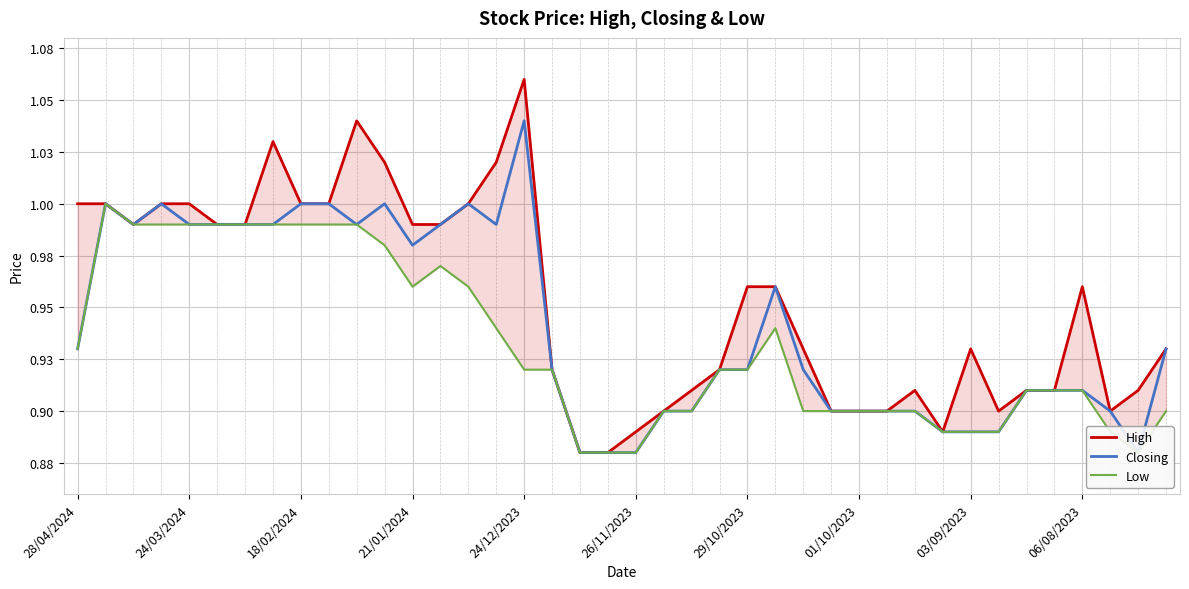

Reading right to left, list all the values displayed in this chart.

High: 0.9	0.9	0.9	1.0	0.9	0.9	0.9	0.9	0.9	0.9	0.9	0.9	0.9	0.9	1.0	1.0	0.9	0.9	0.9	0.9	0.9	0.9	0.9	1.1	1.0	1.0	1.0	1.0	1.0	1.0	1.0	1.0	1.0	1.0	1.0	1.0	1.0	1.0	1.0	1.0
Closing: 0.9	0.9	0.9	0.9	0.9	0.9	0.9	0.9	0.9	0.9	0.9	0.9	0.9	0.9	1.0	0.9	0.9	0.9	0.9	0.9	0.9	0.9	0.9	1.0	1.0	1.0	1.0	1.0	1.0	1.0	1.0	1.0	1.0	1.0	1.0	1.0	1.0	1.0	1.0	0.9
Low: 0.9	0.9	0.9	0.9	0.9	0.9	0.9	0.9	0.9	0.9	0.9	0.9	0.9	0.9	0.9	0.9	0.9	0.9	0.9	0.9	0.9	0.9	0.9	0.9	0.9	1.0	1.0	1.0	1.0	1.0	1.0	1.0	1.0	1.0	1.0	1.0	1.0	1.0	1.0	0.9